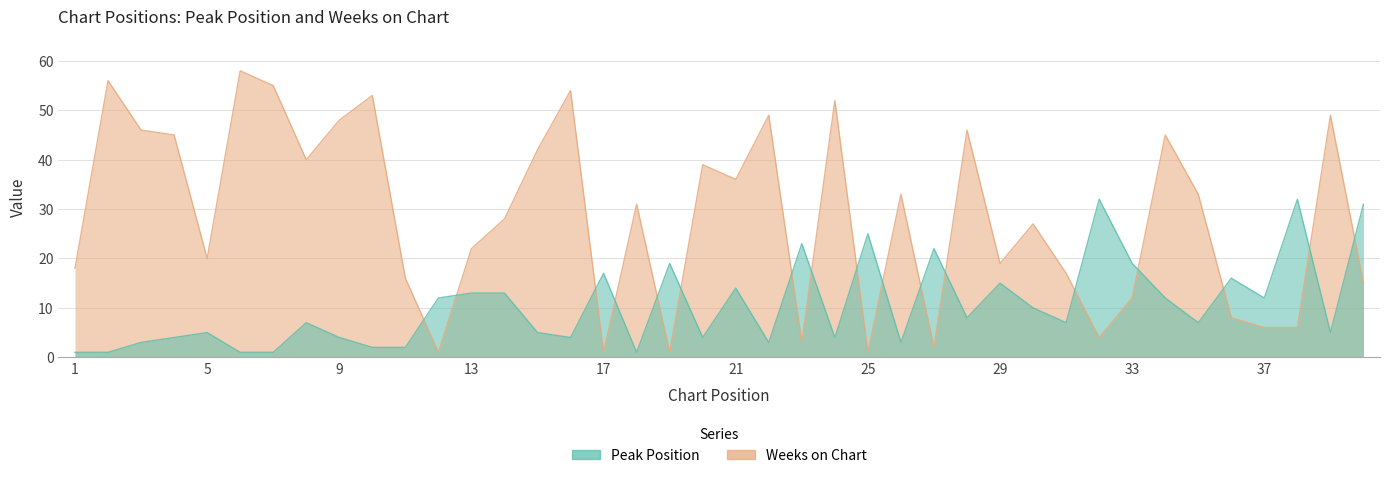

The Peak Position series shows 19 at 19. True or false?

True